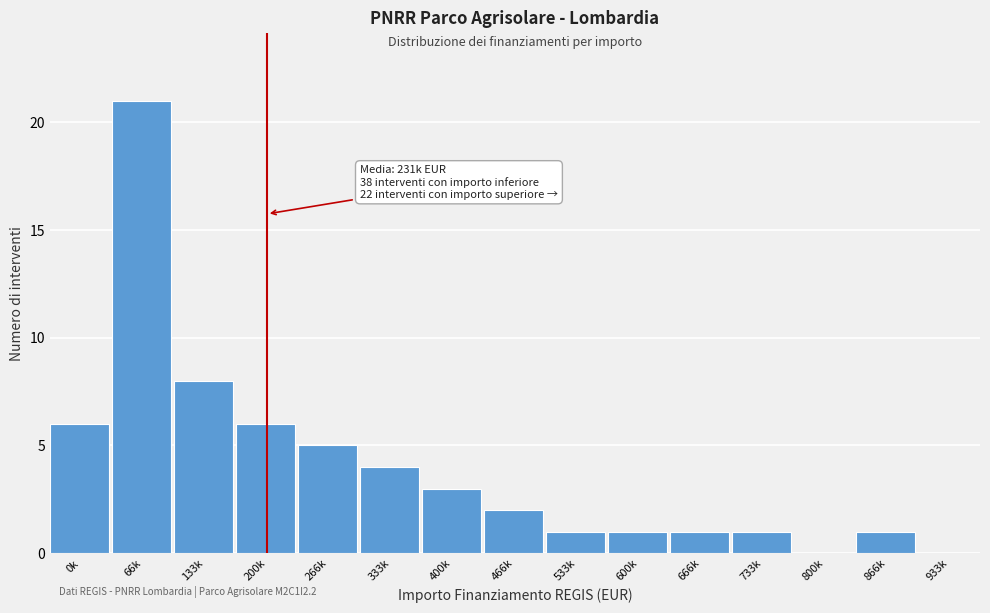

Reading right to left, what are all the values shown in this chart?

933k=0	866k=1	800k=0	733k=1	666k=1	600k=1	533k=1	466k=2	400k=3	333k=4	266k=5	200k=6	133k=8	66k=21	0k=6